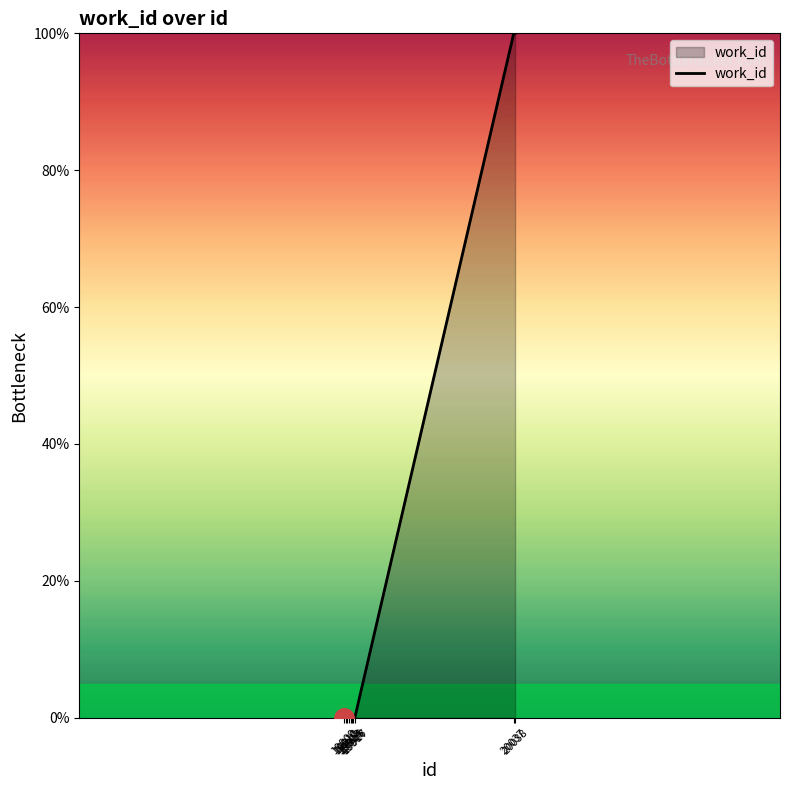

What is the greatest value displayed?

100